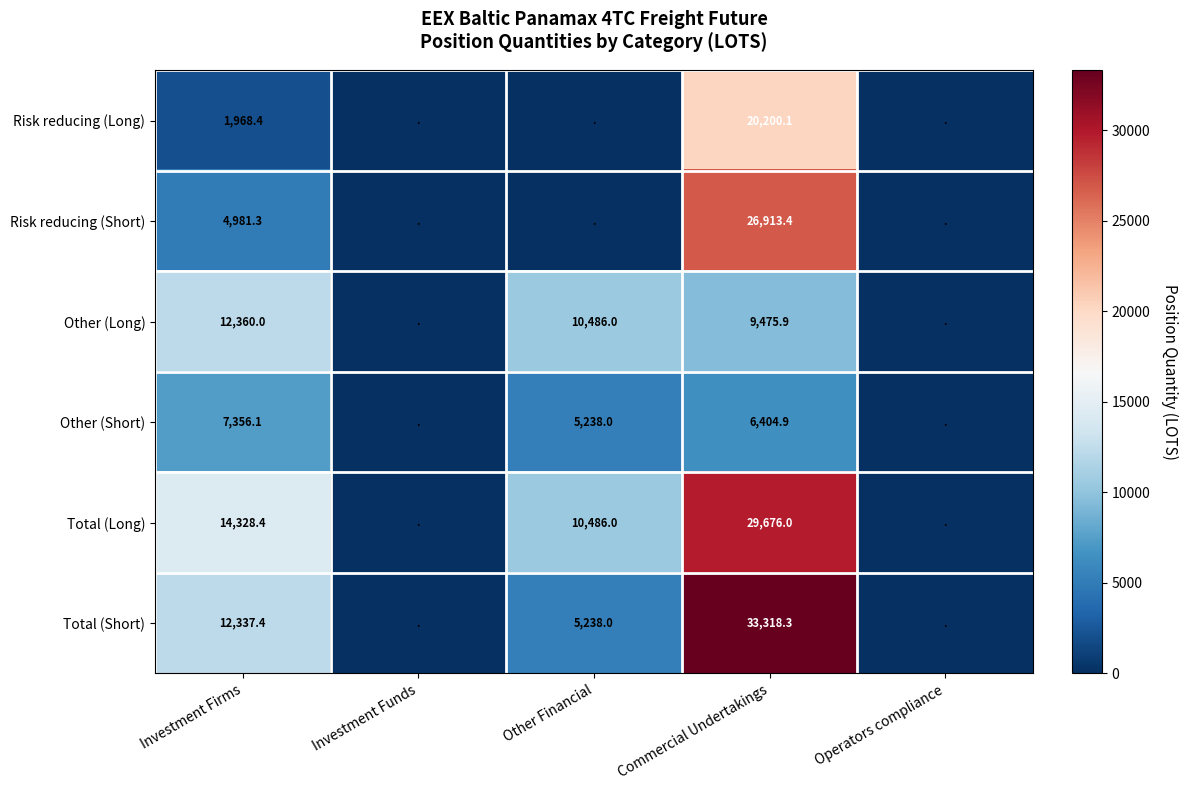

At Commercial Undertakings, list the series in order from largest to smallest.

Total (Short), Total (Long), Risk reducing (Short), Risk reducing (Long), Other (Long), Other (Short)